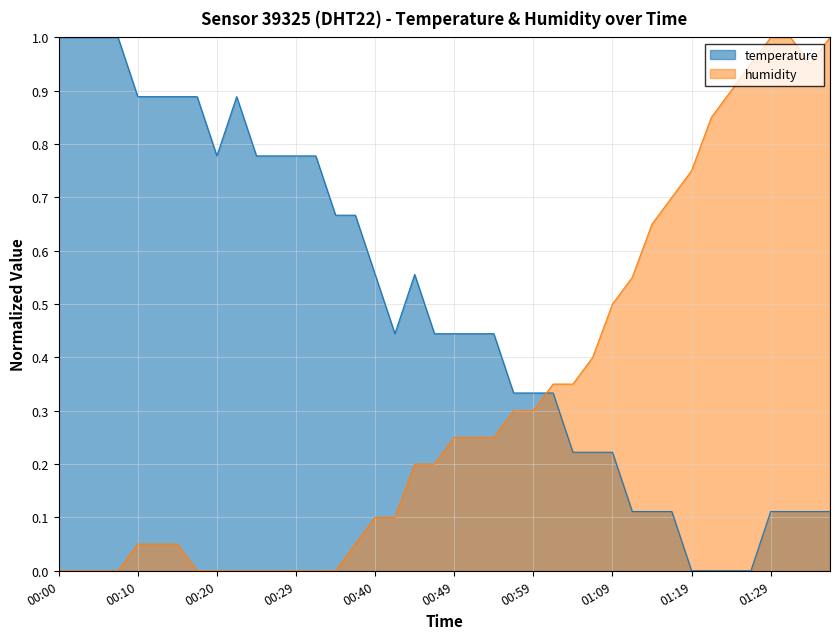

Rank the series by their maximum value, from lowest to highest.

temperature, humidity